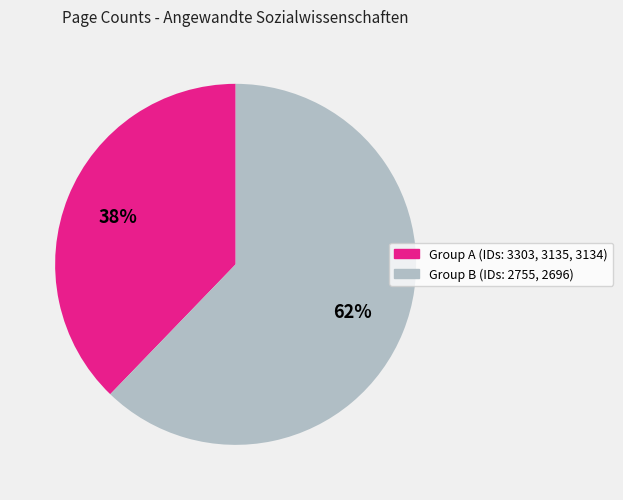

To the nearest percent, what is the average slice percentage?

50%